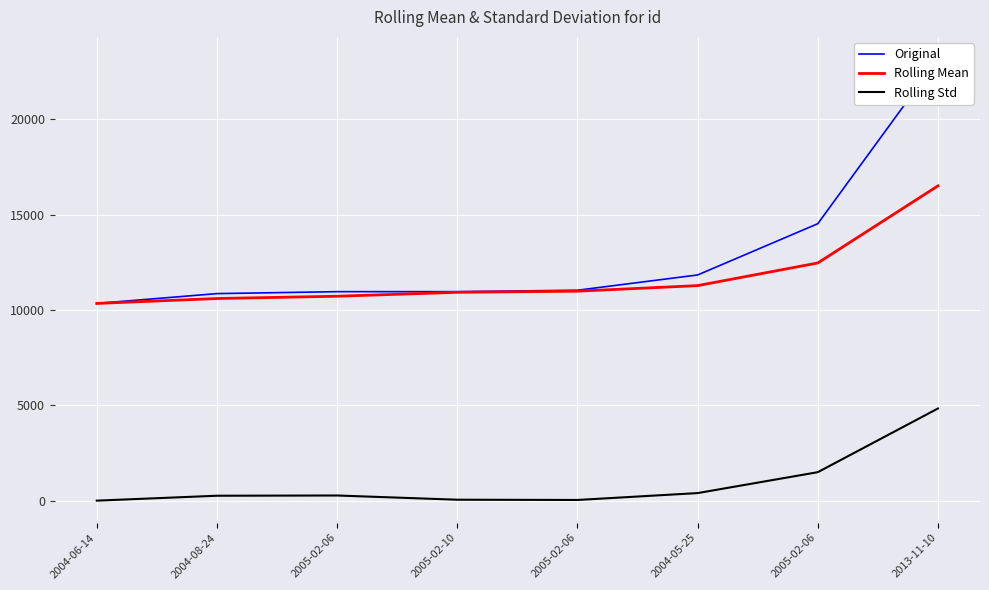

At which label does Original reach its minimum?

2004-06-14